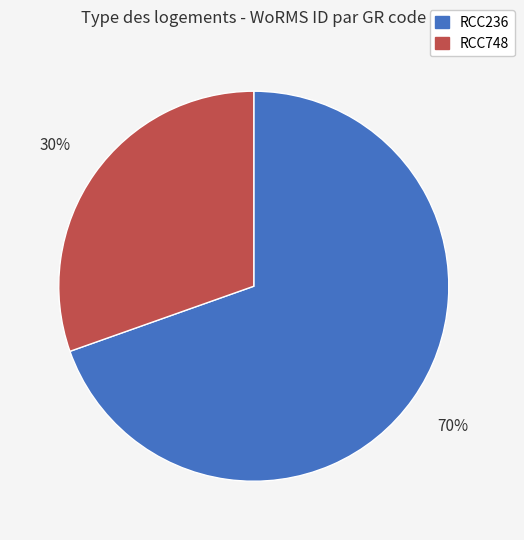

To the nearest percent, what is the average slice percentage?

50%